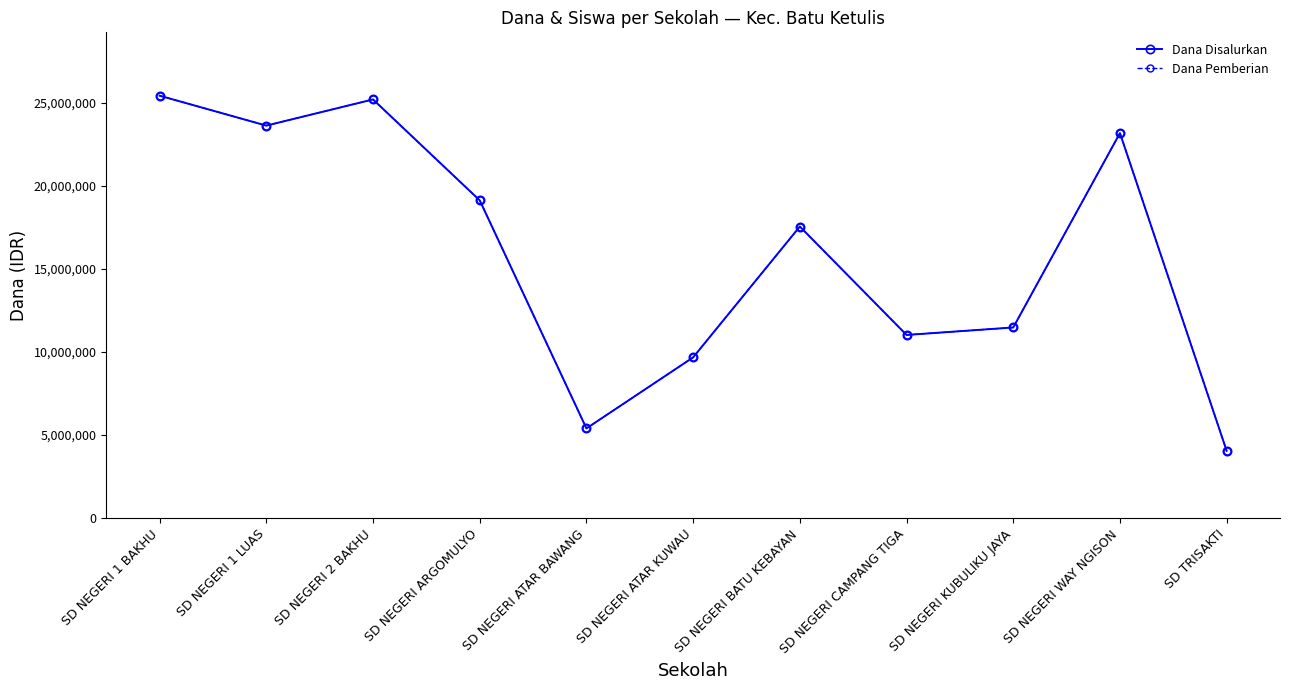

Which has a higher value, SD NEGERI ARGOMULYO or SD TRISAKTI?

SD NEGERI ARGOMULYO